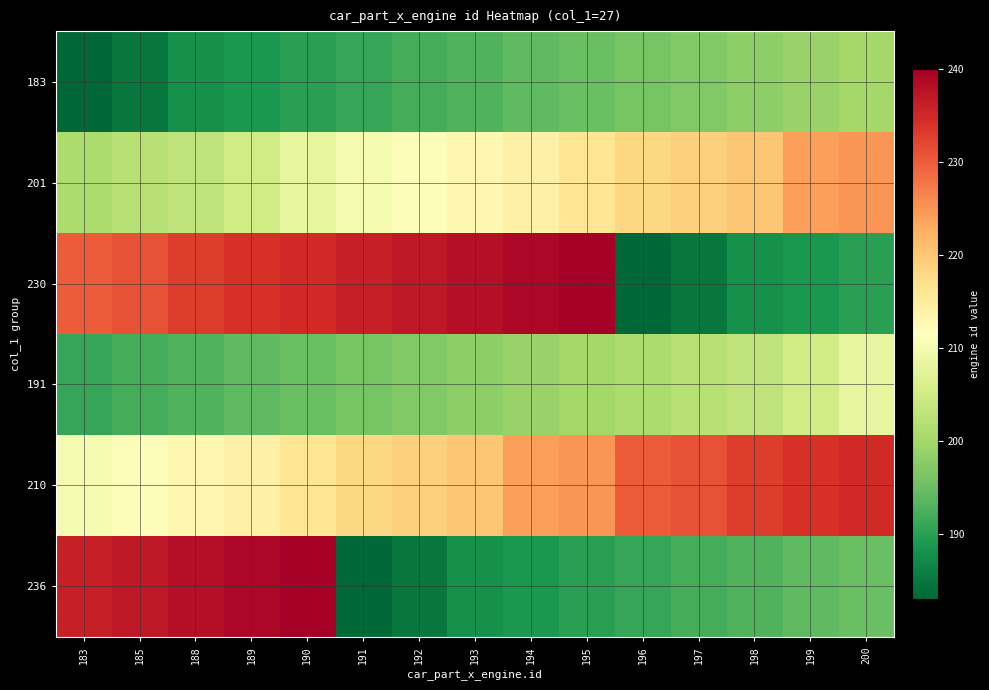

Which series has the widest spread of values?

230